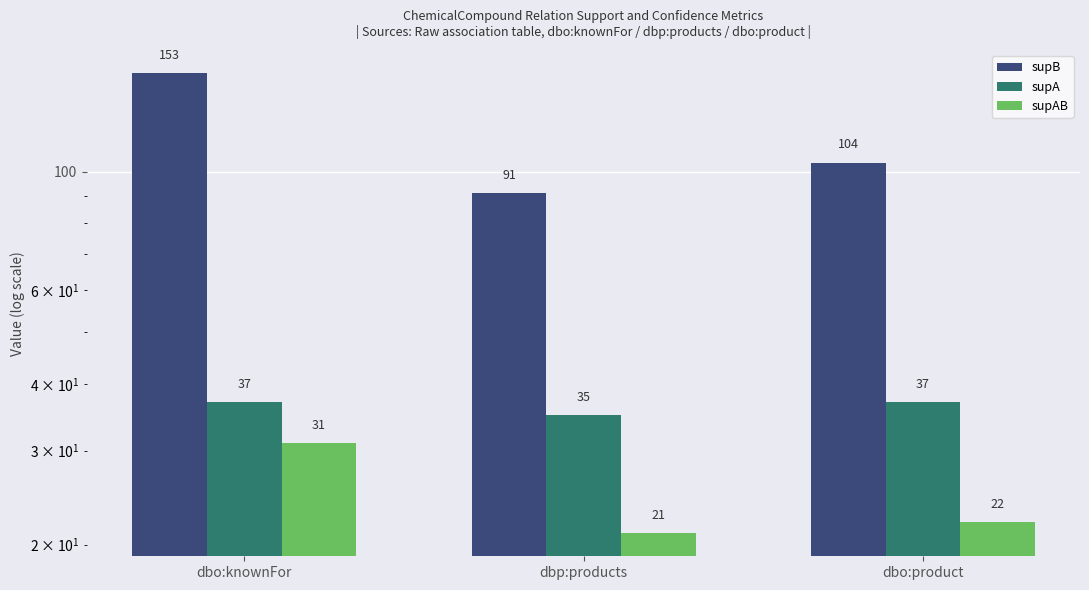

At how many categories does at least one series exceed 38?

3